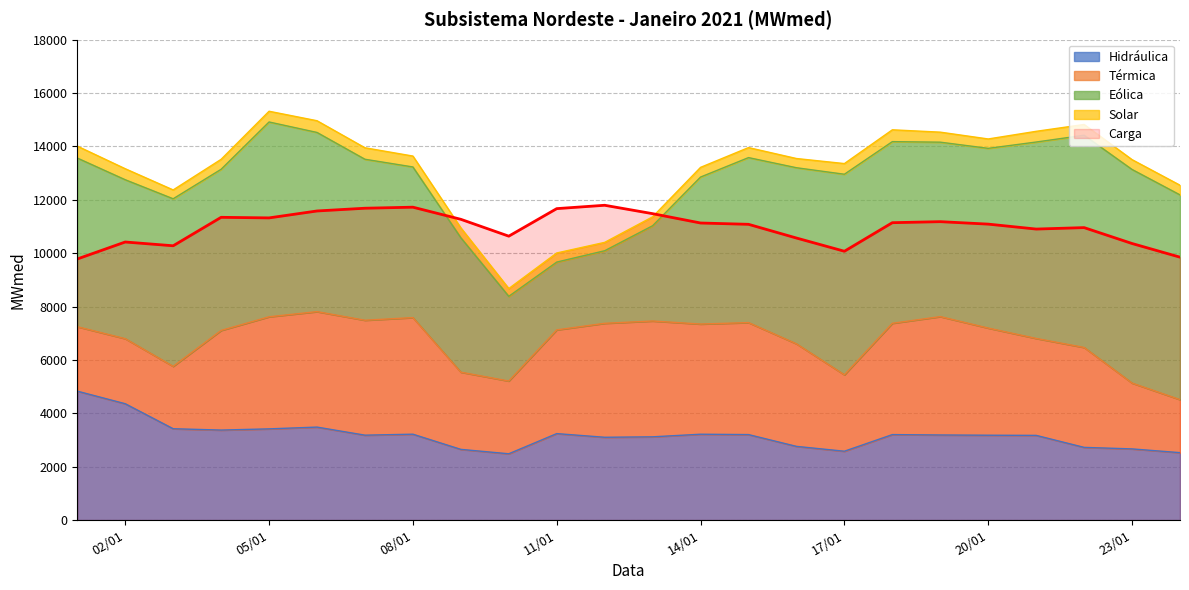

Where is Solar nearest to the value 369?

23/01/2021